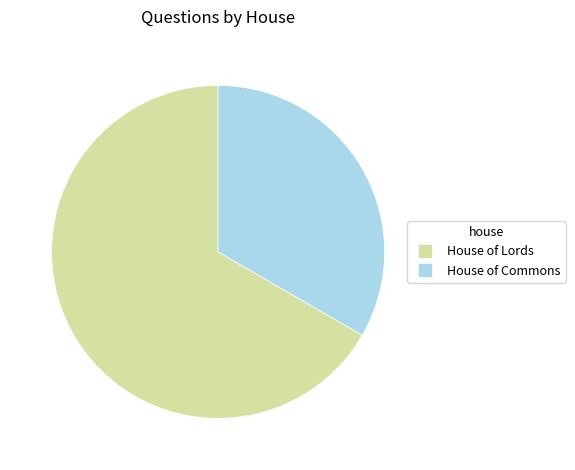

Rank the categories by value from lowest to highest.

House of Commons, House of Lords